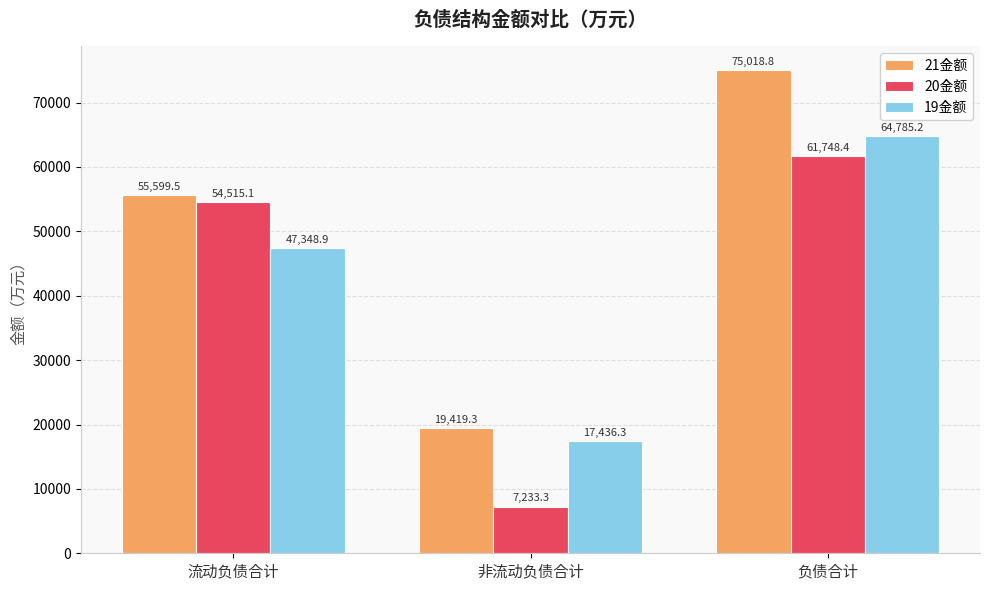

At which label does 21金额 reach its minimum?

非流动负债合计